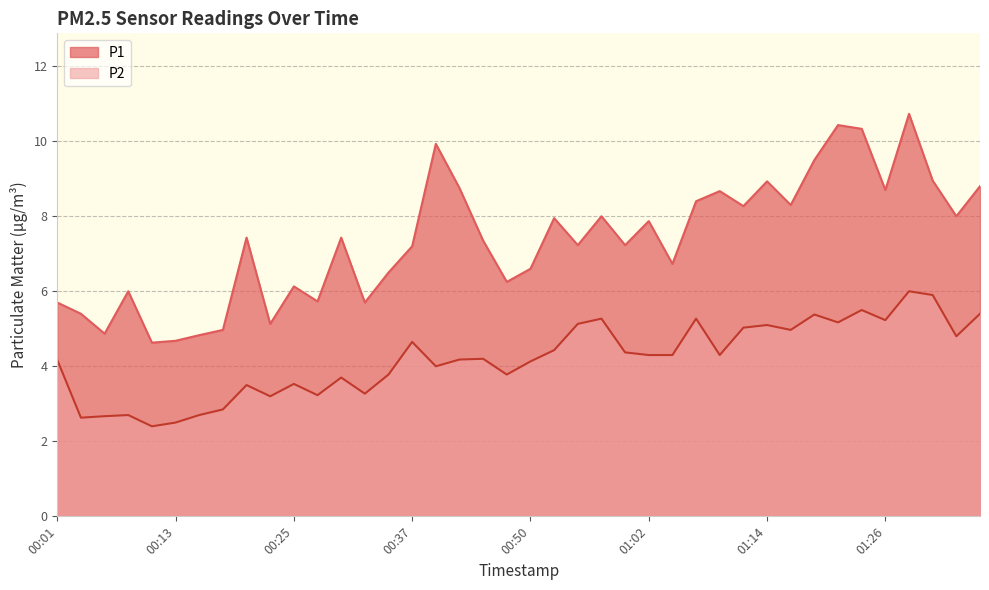

What is the difference between the highest and lowest values at 01:02?

3.6